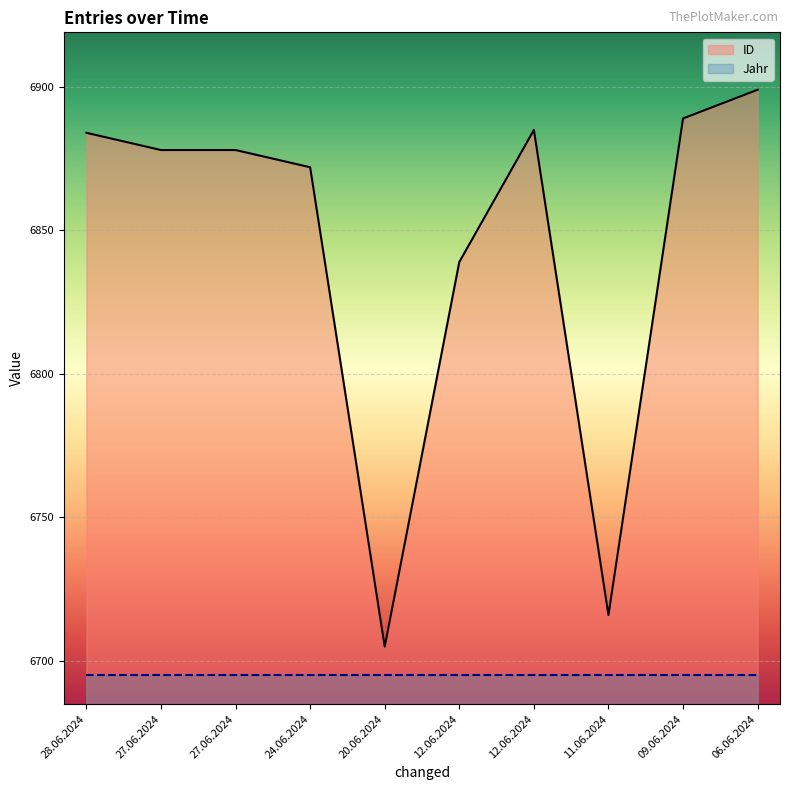

The value at 09.06.2024 is 6889. True or false?

True